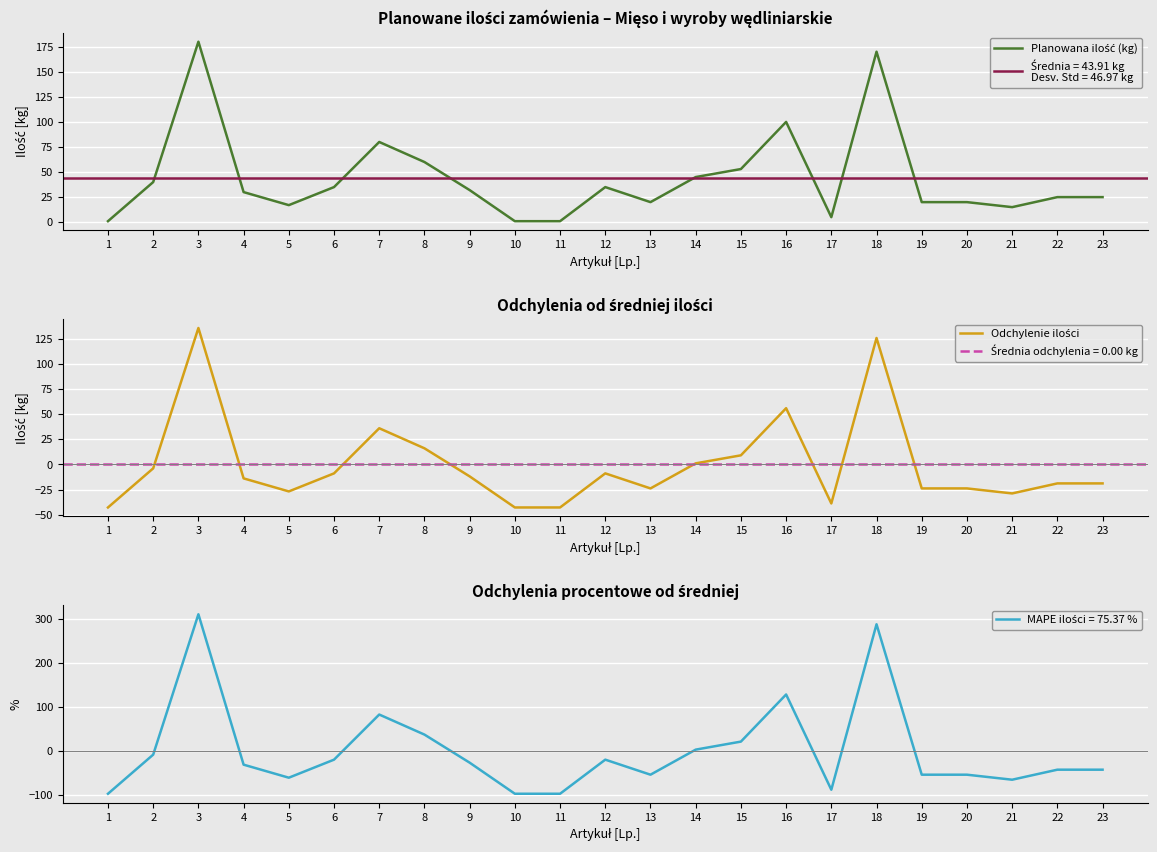

What is the smallest value displayed?

-42.9